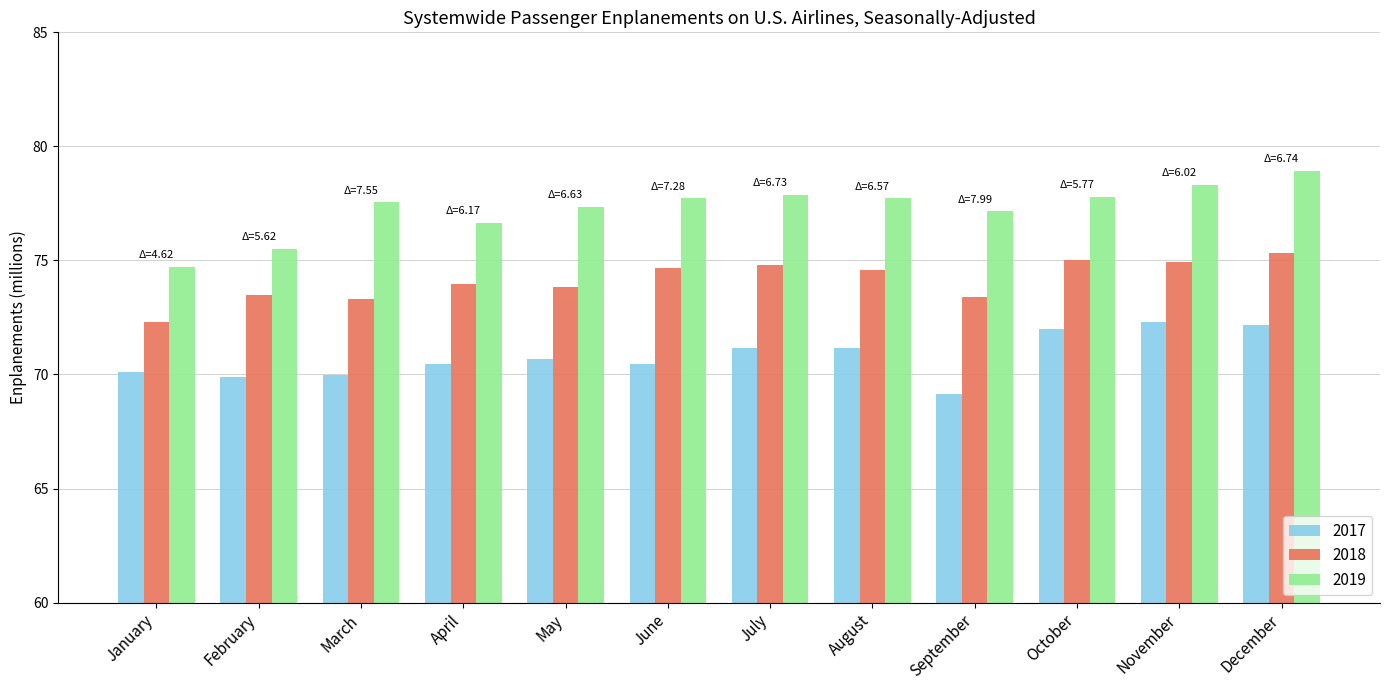

Read the 2017 value at March.

70.0